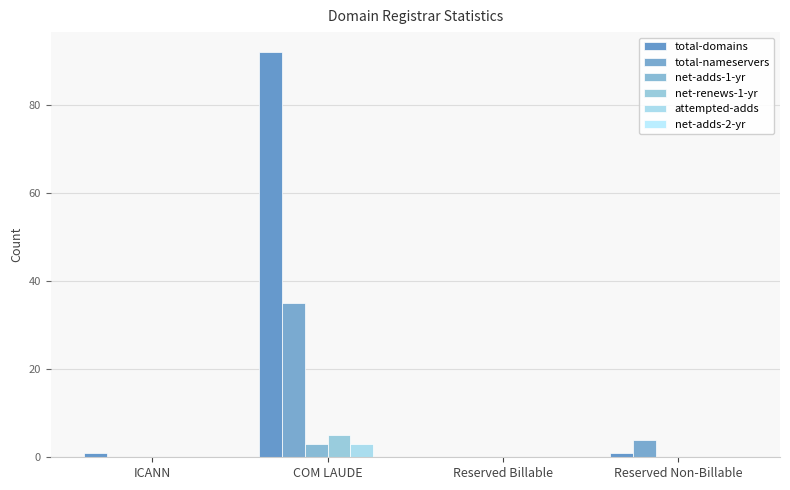

List the series in order of their peak value, lowest first.

net-adds-2-yr, net-adds-1-yr, attempted-adds, net-renews-1-yr, total-nameservers, total-domains